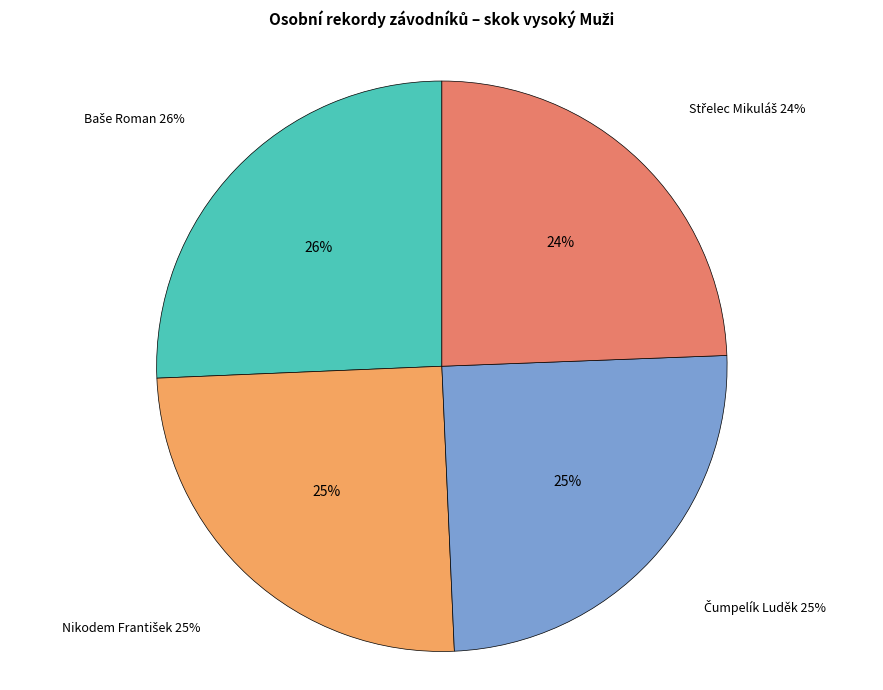

The Baše Roman slice represents 17% of the pie. True or false?

False